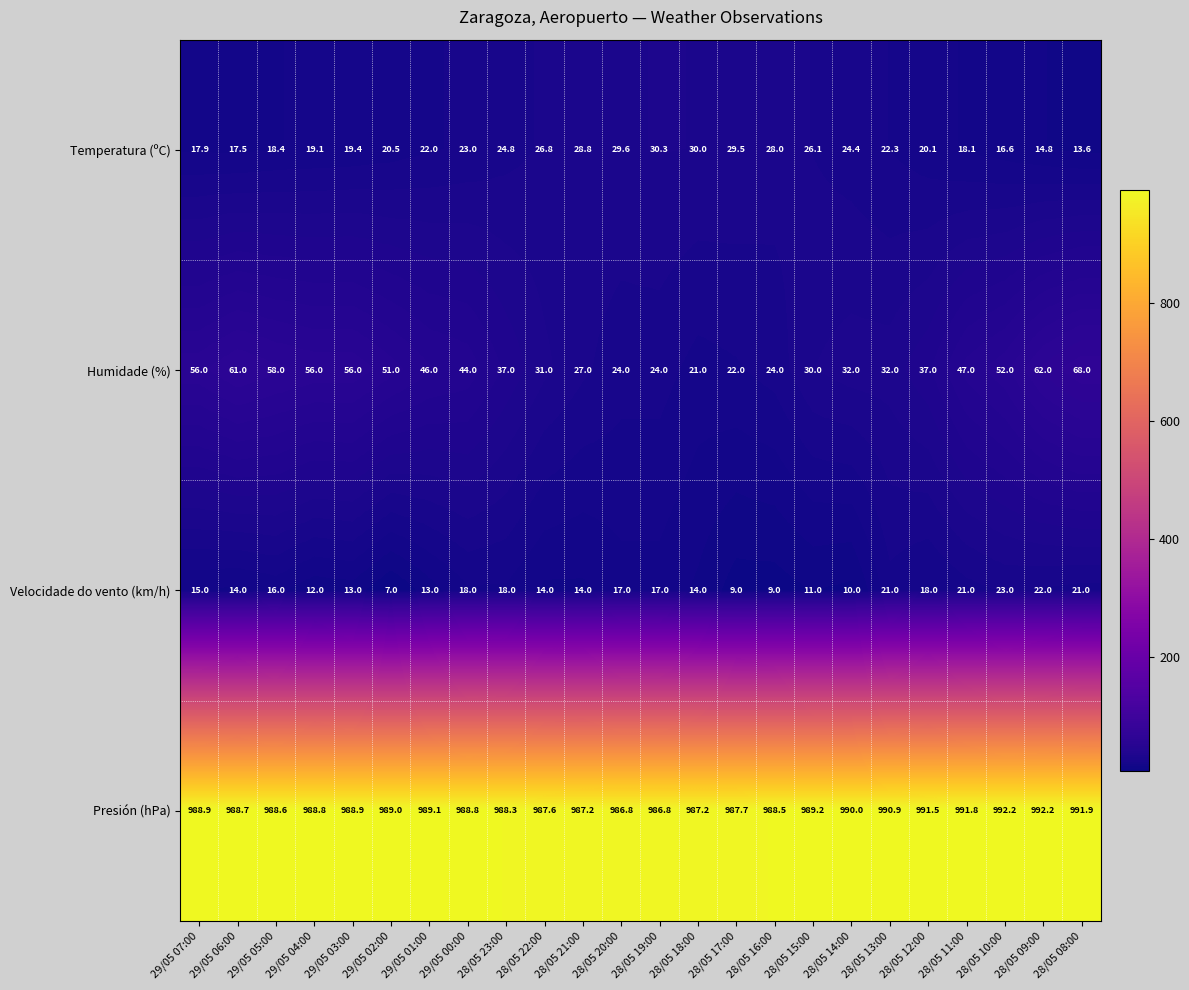

At which label is Velocidade do vento (km/h) closest to 15?

29/05 07:00